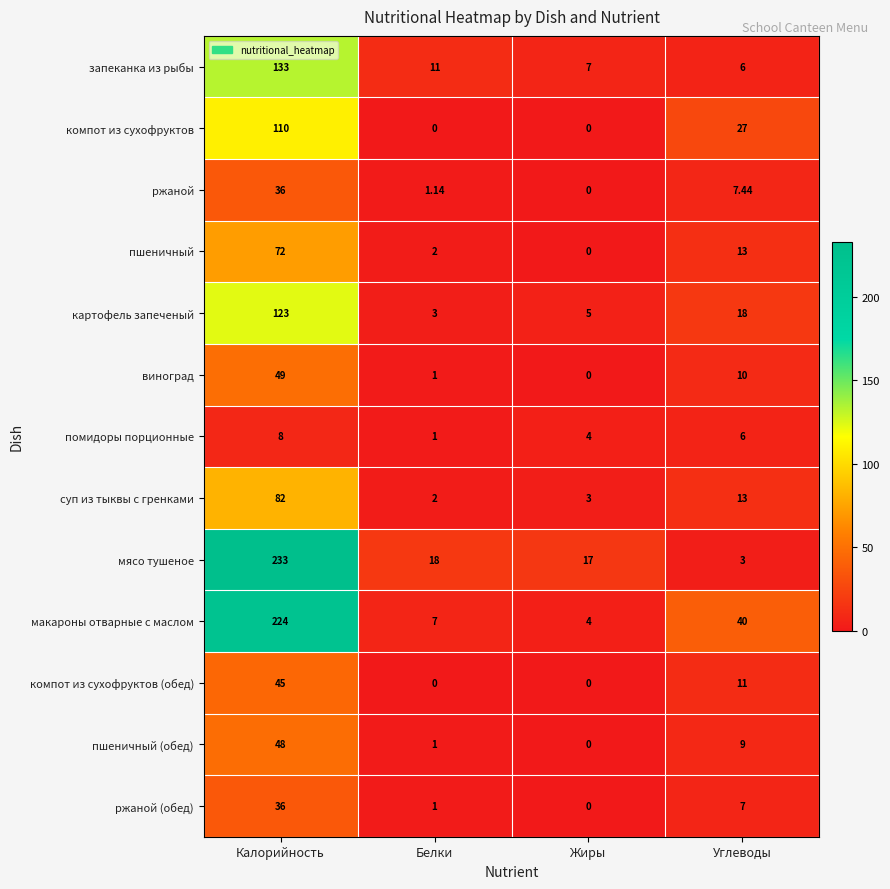

Is the value of запеканка из рыбы at Белки greater than the value of пшеничный (обед) at Углеводы?

Yes